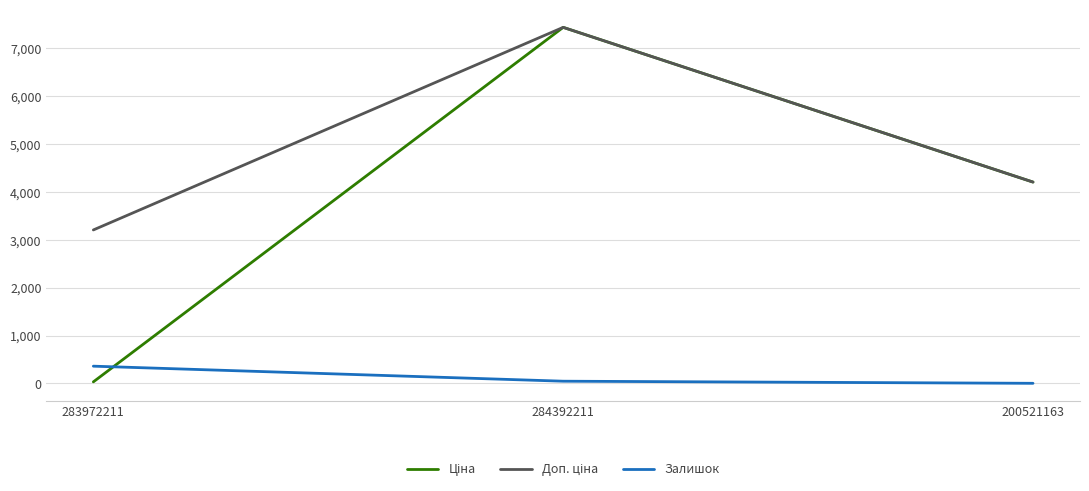

At how many categories does at least one series exceed 1424?

3